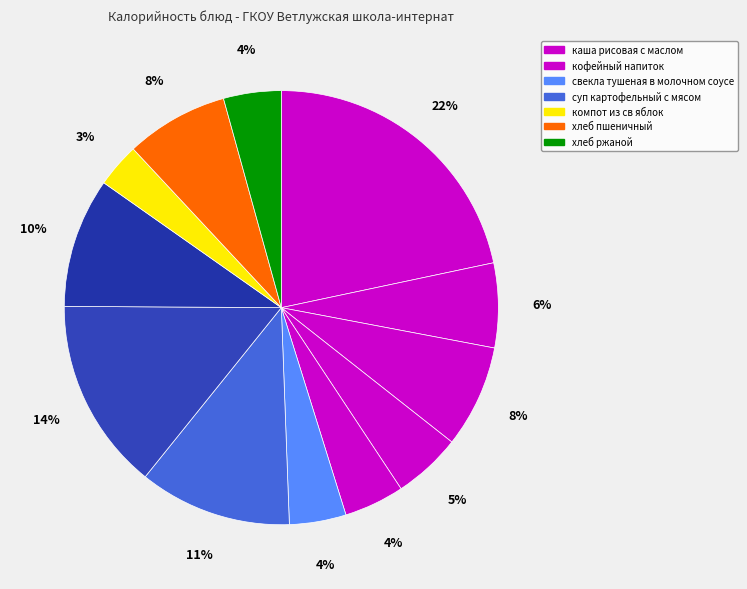

Count the number of slices in the pie.

12